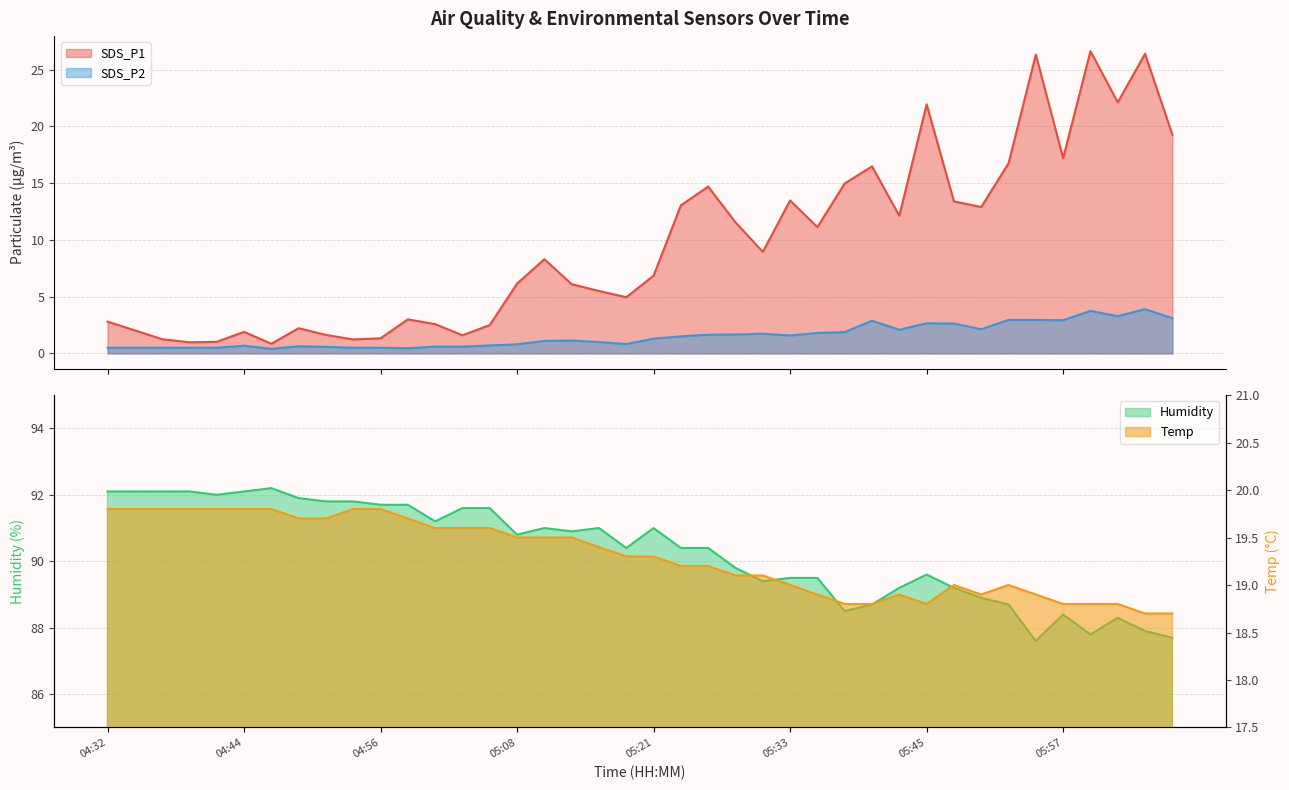

What is the spread (max minus min) of values at 06:07?

84.6